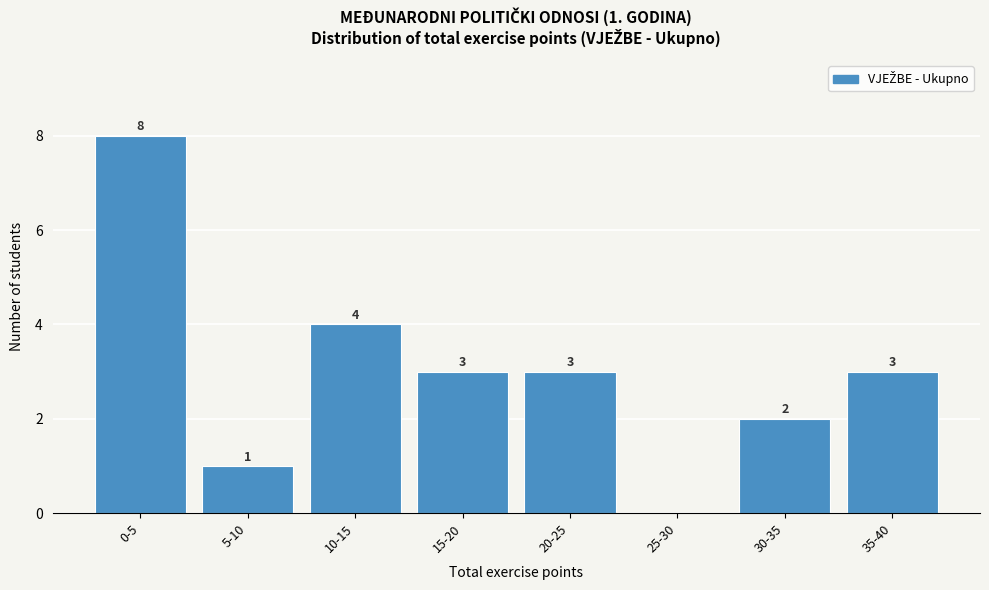

Reading left to right, list all the values displayed in this chart.

0-5=8	5-10=1	10-15=4	15-20=3	20-25=3	25-30=0	30-35=2	35-40=3